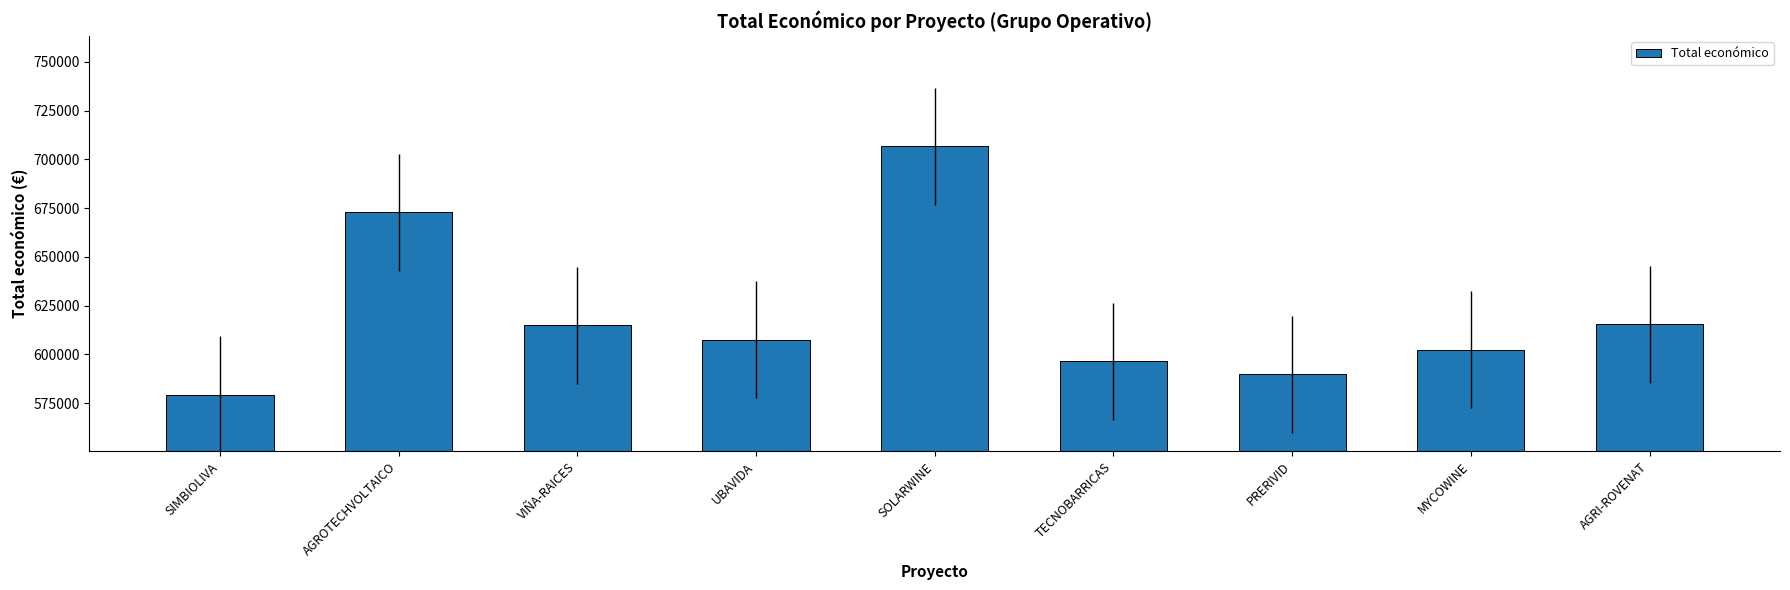

What is the approximate value at AGRI-ROVENAT?

615375.0